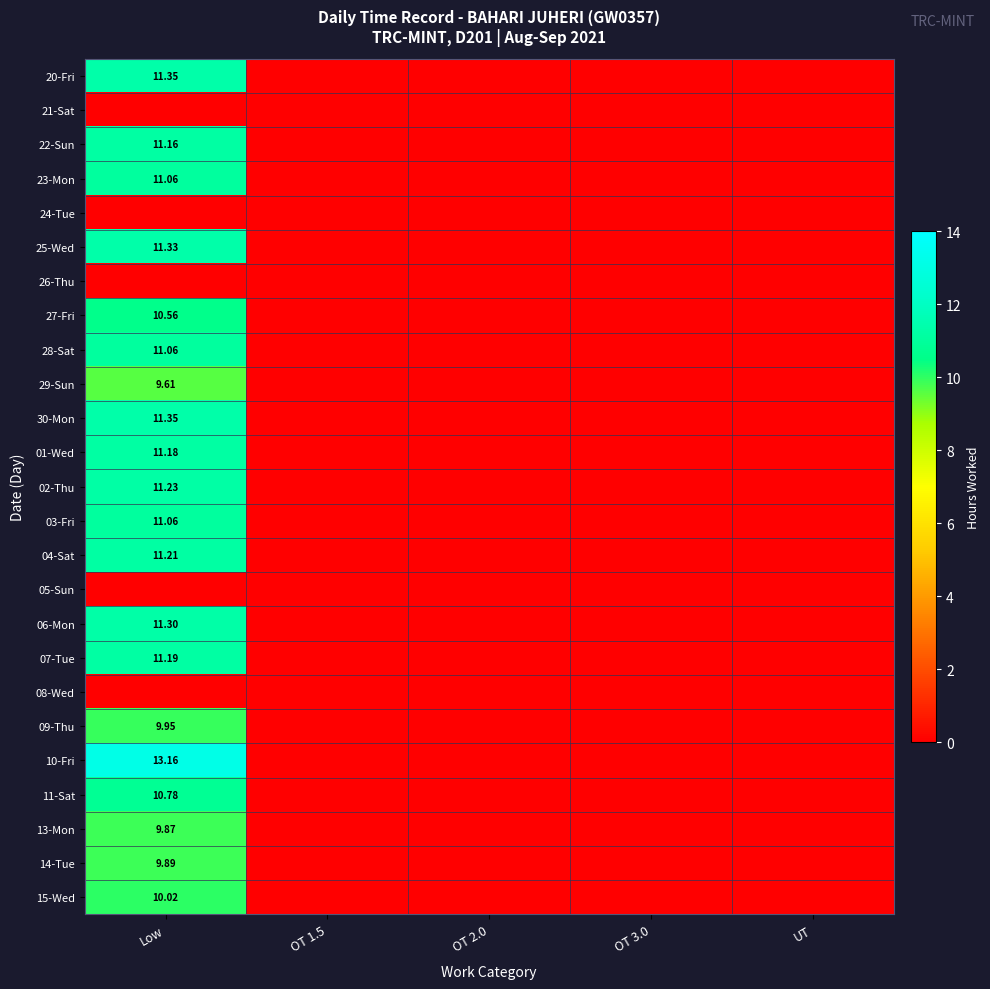

Which category has the lowest value in the 21-Sat series?

Low